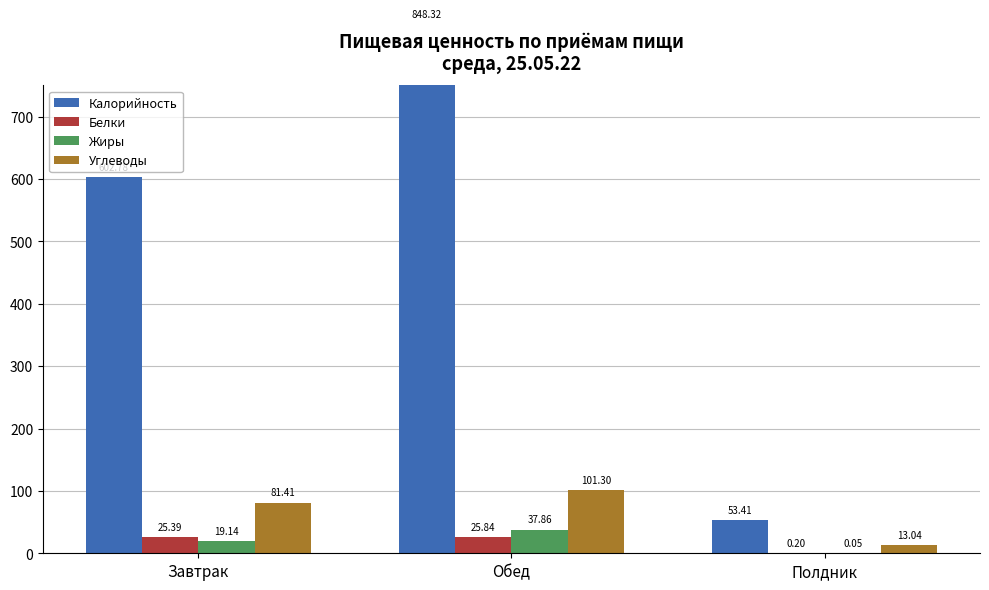

The Жиры series shows 26.5 at Завтрак. True or false?

False